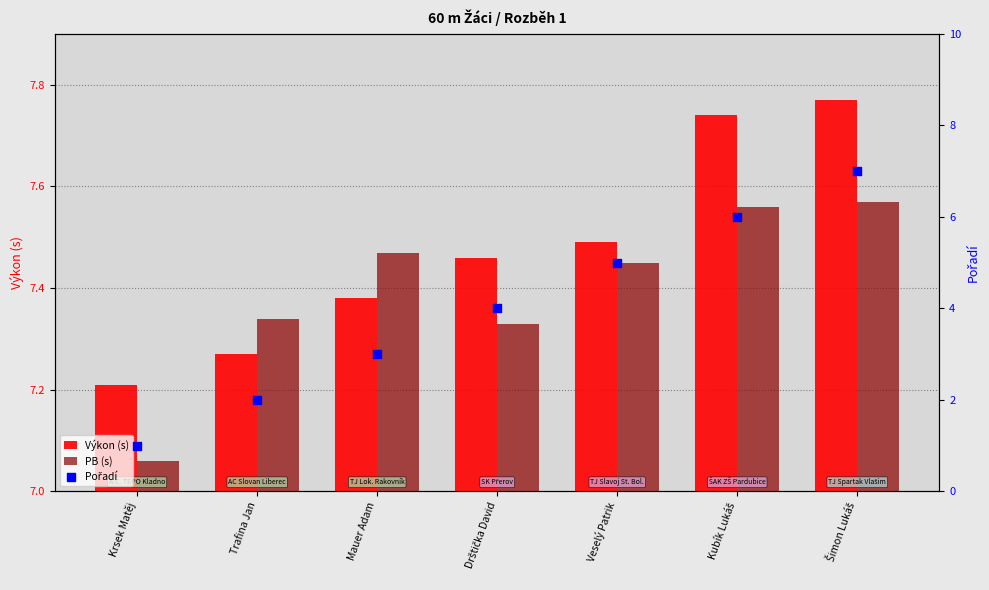

What is the total value across all series at Veselý Patrik?

19.9